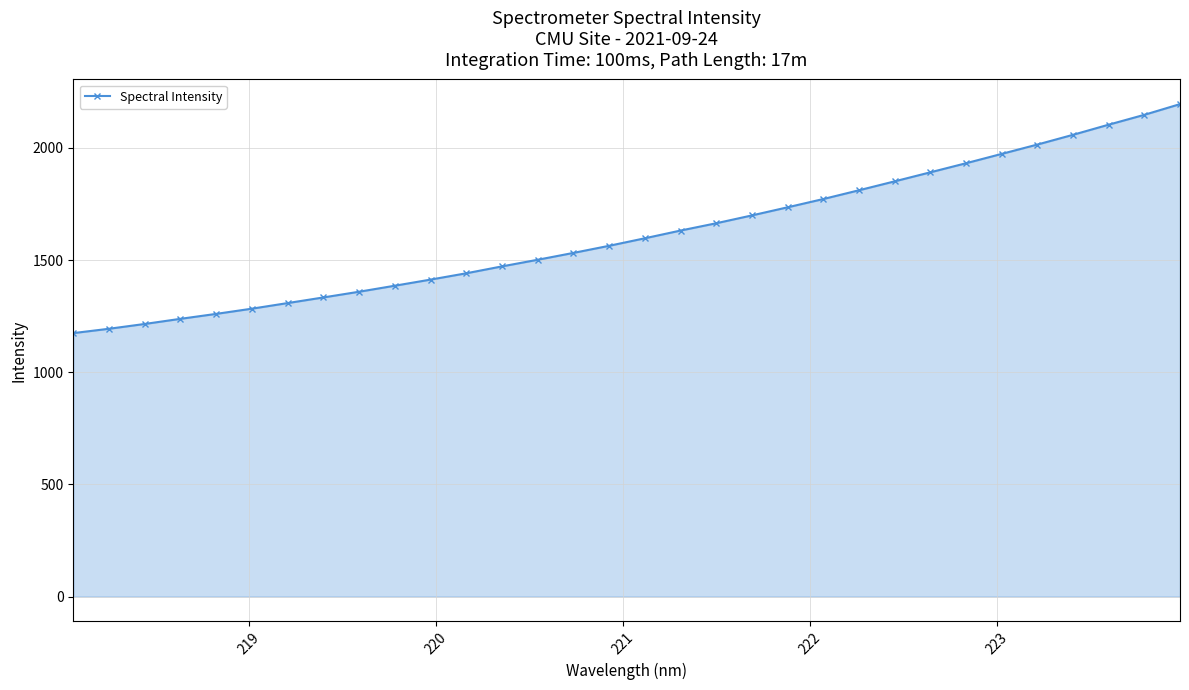

What is the average value?

1617.1